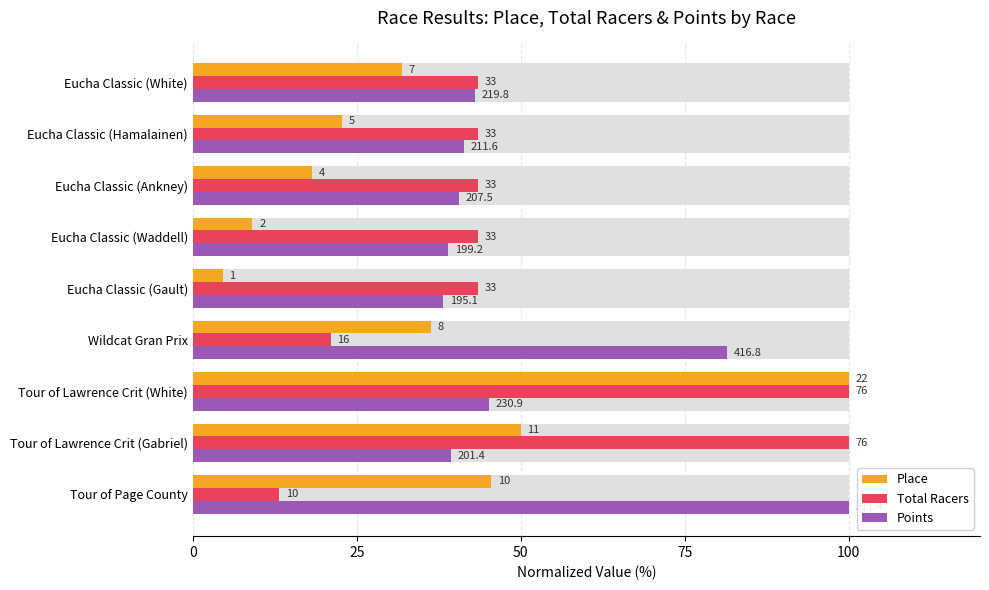

What is the sum of the Place values at Eucha Classic (Hamalainen) and Eucha Classic (Ankney)?

40.9